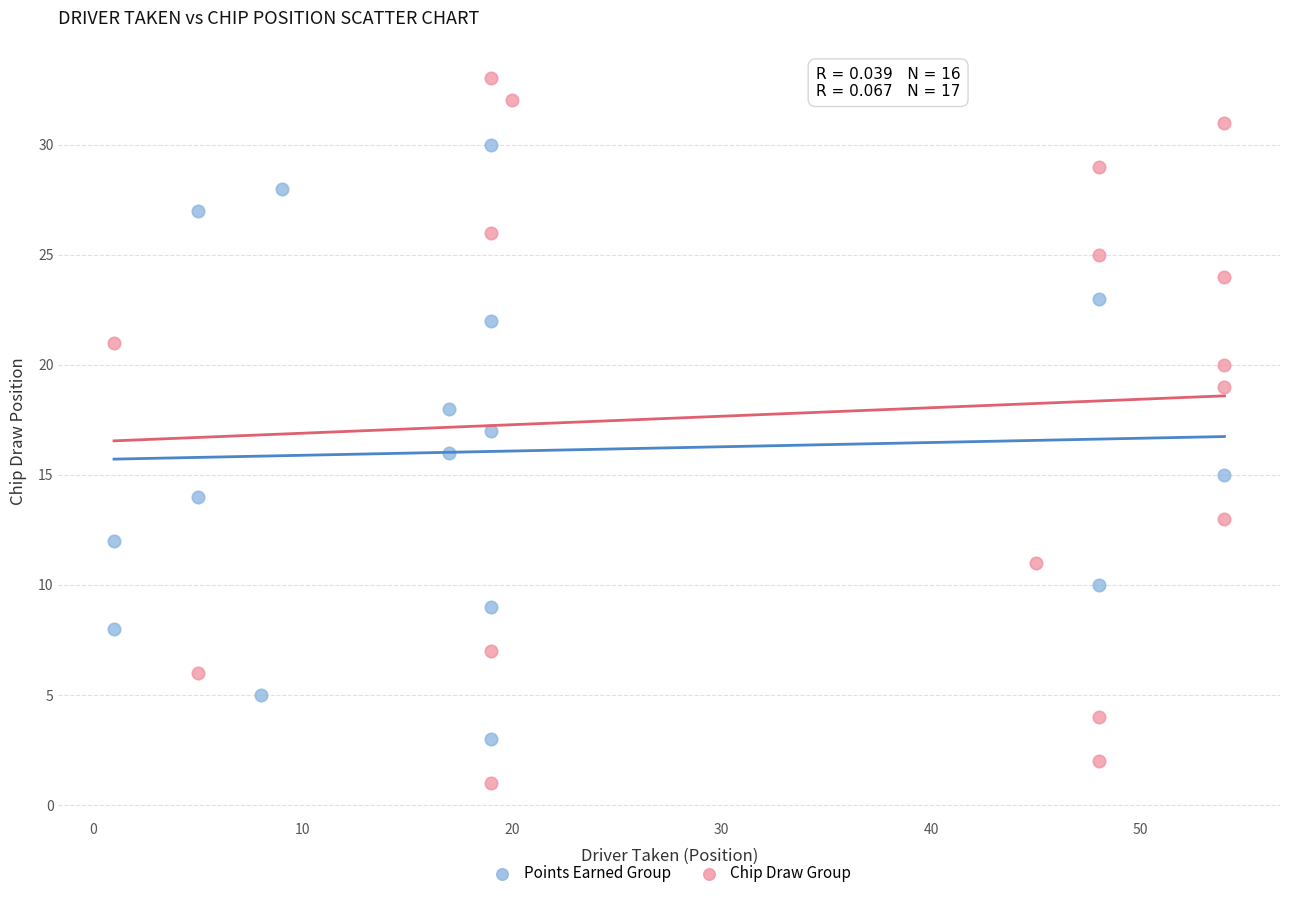

What are all the series names shown in the legend?

Points Earned Group, Chip Draw Group